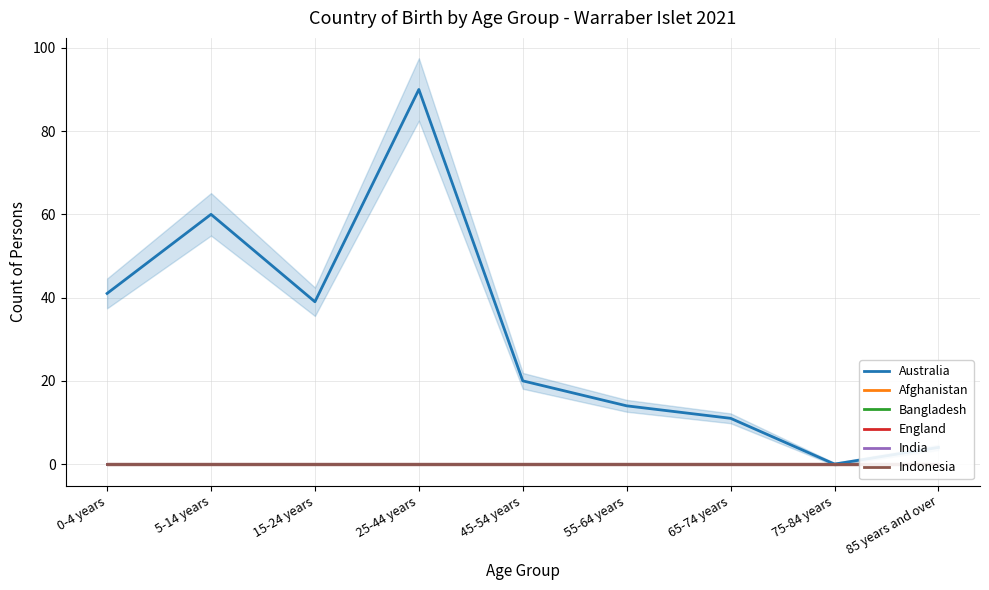

Reading right to left, transcribe all the data shown in this chart.

Australia: 85 years and over=4	75-84 years=0	65-74 years=11	55-64 years=14	45-54 years=20	25-44 years=90	15-24 years=39	5-14 years=60	0-4 years=41
Afghanistan: 85 years and over=0	75-84 years=0	65-74 years=0	55-64 years=0	45-54 years=0	25-44 years=0	15-24 years=0	5-14 years=0	0-4 years=0
Bangladesh: 85 years and over=0	75-84 years=0	65-74 years=0	55-64 years=0	45-54 years=0	25-44 years=0	15-24 years=0	5-14 years=0	0-4 years=0
England: 85 years and over=0	75-84 years=0	65-74 years=0	55-64 years=0	45-54 years=0	25-44 years=0	15-24 years=0	5-14 years=0	0-4 years=0
India: 85 years and over=0	75-84 years=0	65-74 years=0	55-64 years=0	45-54 years=0	25-44 years=0	15-24 years=0	5-14 years=0	0-4 years=0
Indonesia: 85 years and over=0	75-84 years=0	65-74 years=0	55-64 years=0	45-54 years=0	25-44 years=0	15-24 years=0	5-14 years=0	0-4 years=0